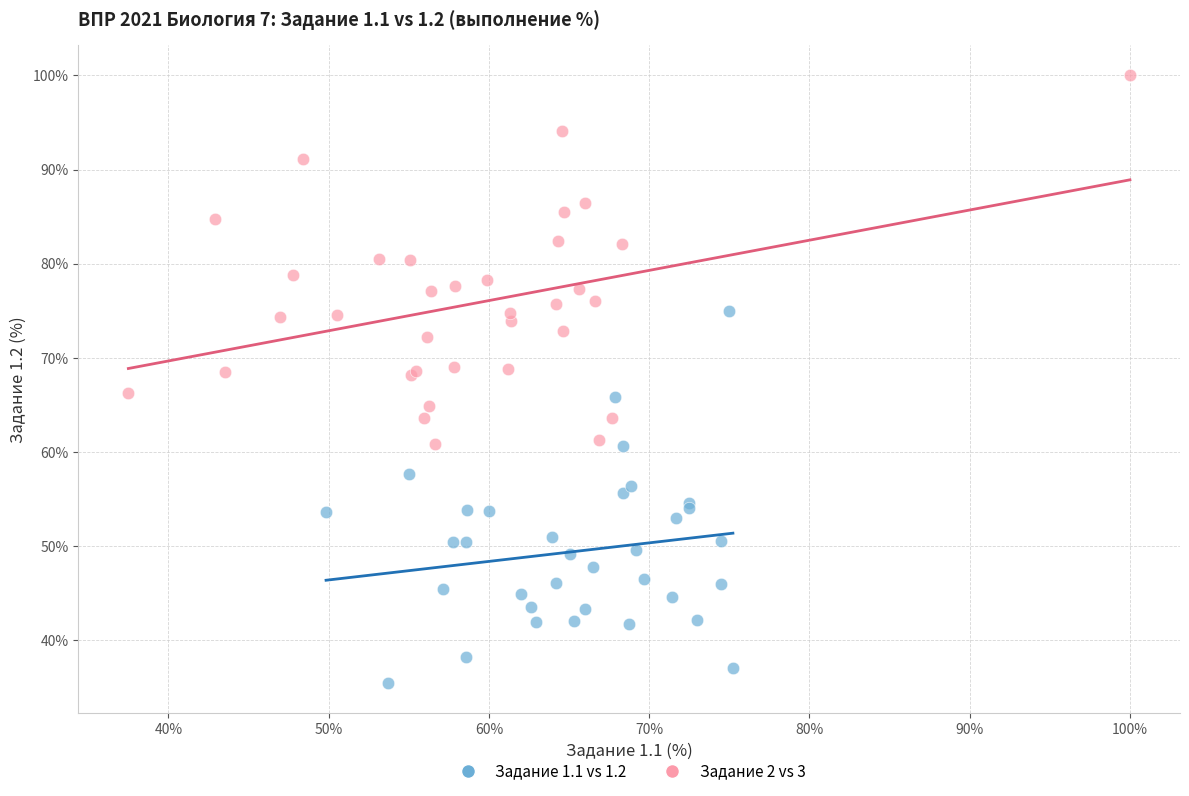

Which series reaches the minimum Y coordinate?

Задание 1.1 vs 1.2